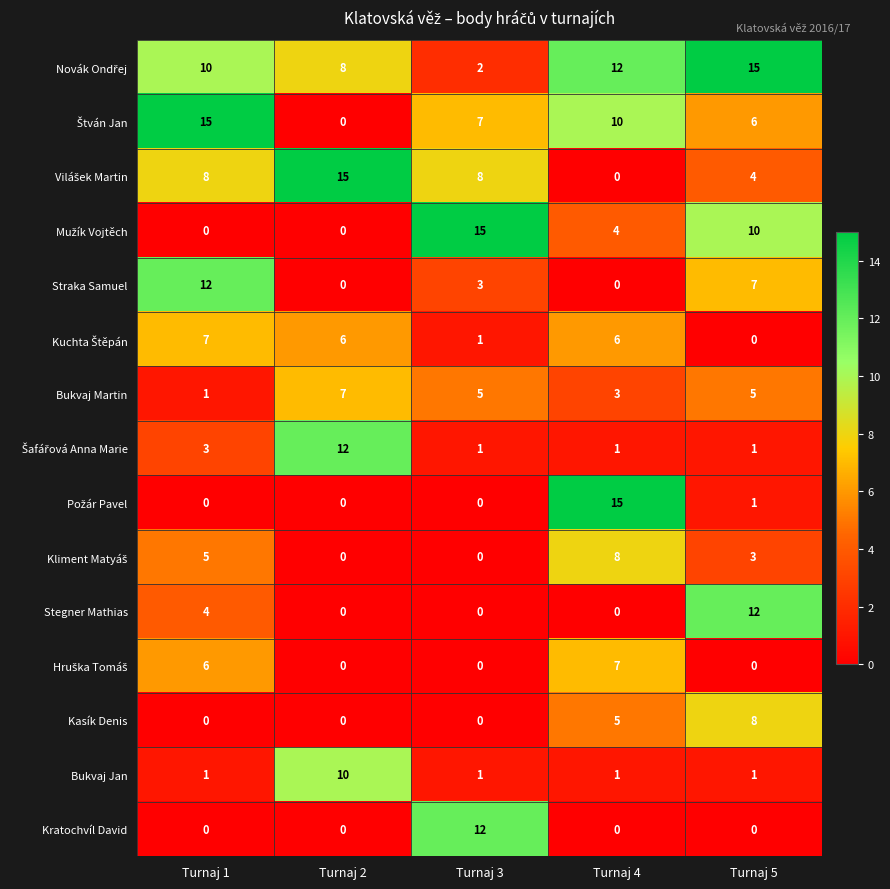

What is the greatest value displayed?

15